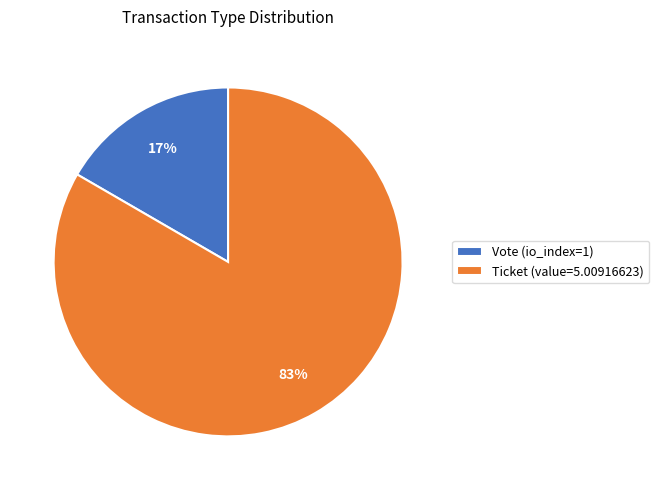

Is it true that Vote (io_index=1) is 8% of the pie?

False